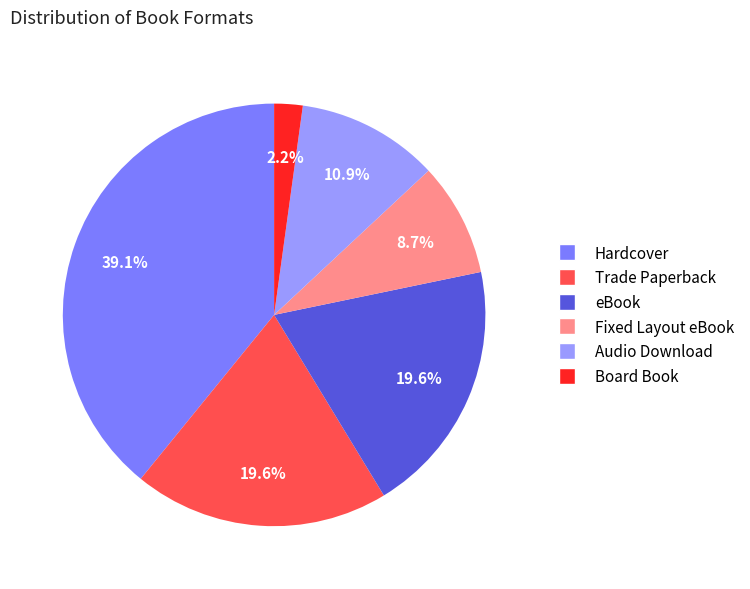

To the nearest percent, what is the difference between the largest and smallest slice percentages?

37%